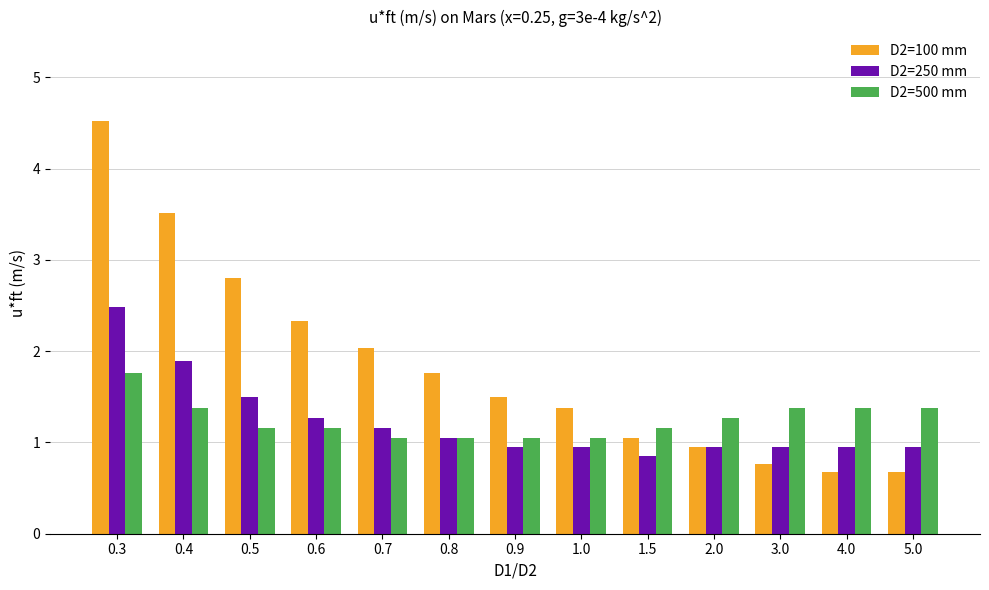

What is the sum of all D2=500 mm values?

16.2